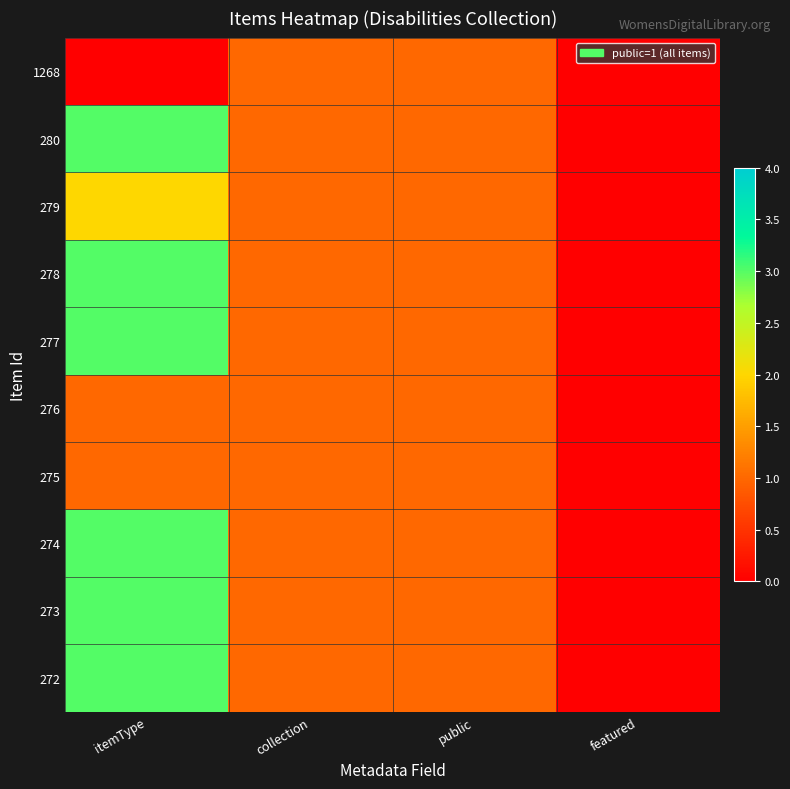

At which category is the sum across all series the highest?

itemType